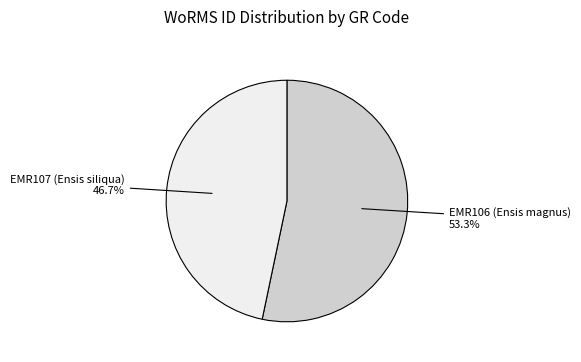

Is there a majority slice in this chart?

Yes